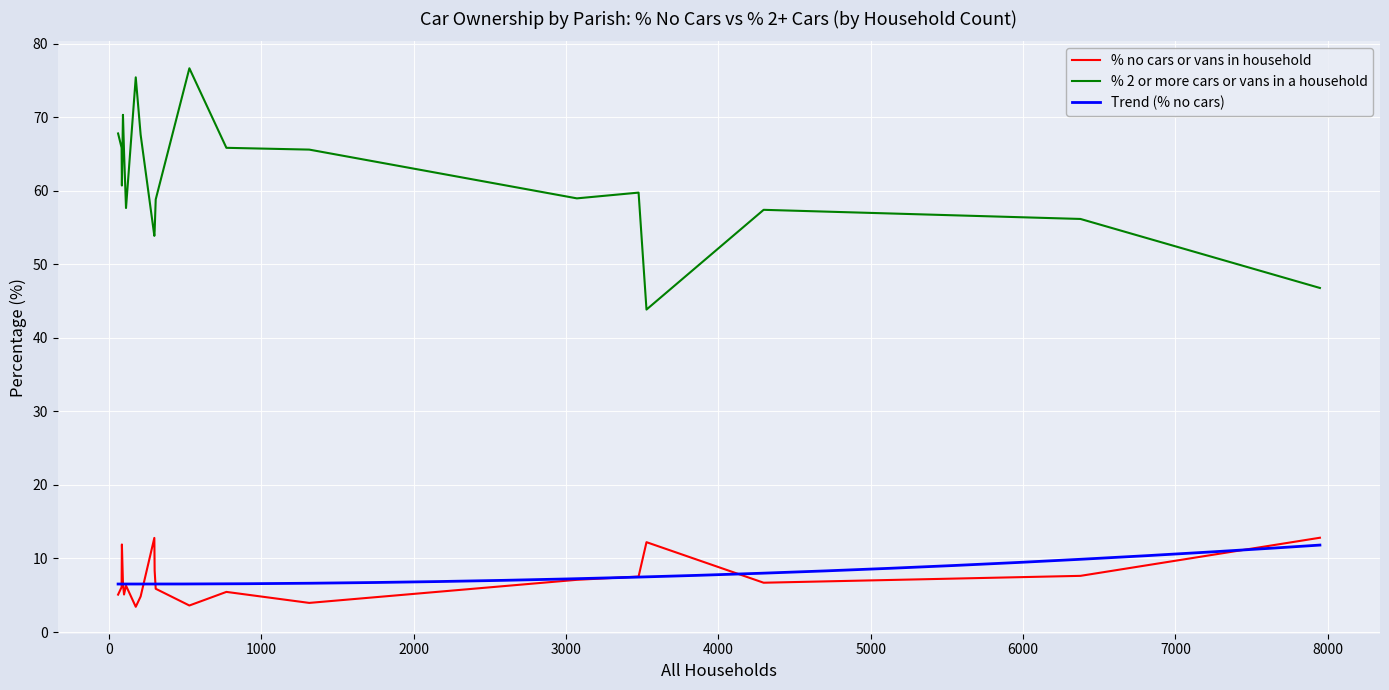

What is the highest value of the % no cars or vans in household series?

12.8